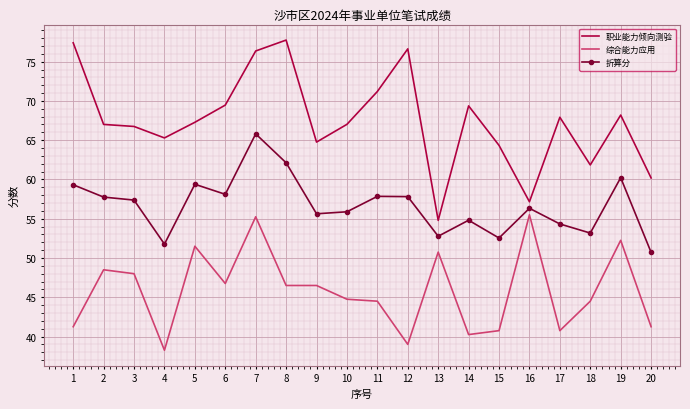

Which category has the highest value in the 折算分 series?

7